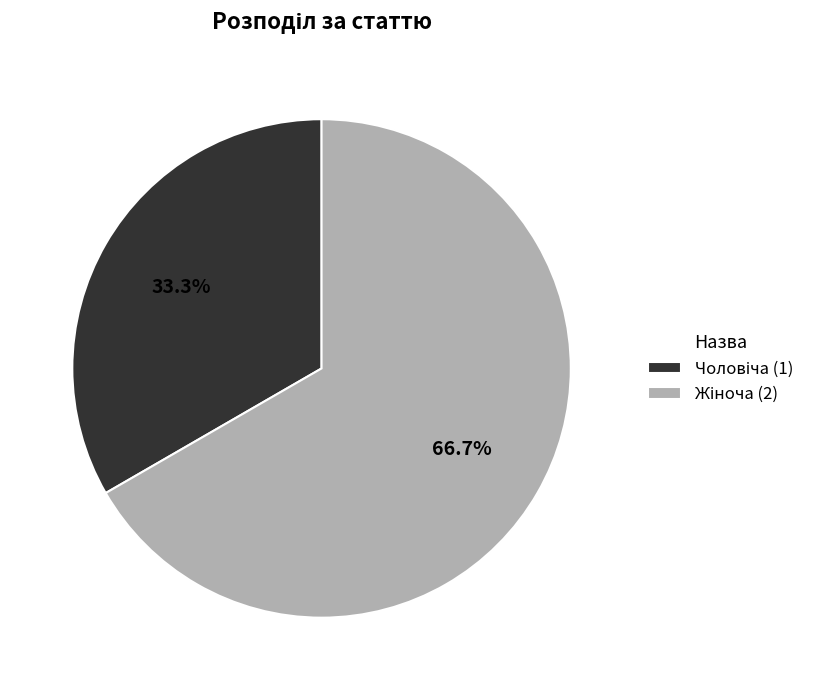

Is there any slice that represents more than half of the pie?

Yes